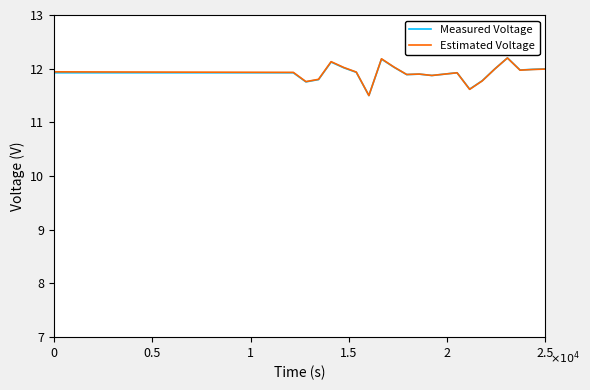

What is the minimum value shown in the chart?

11.5